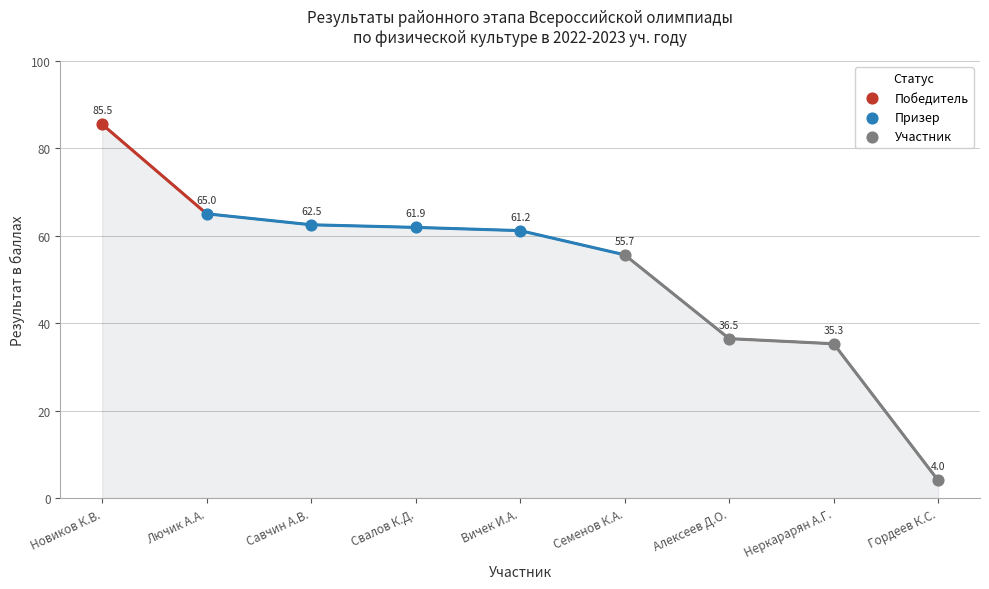

Which series reaches the maximum Y coordinate?

Победитель